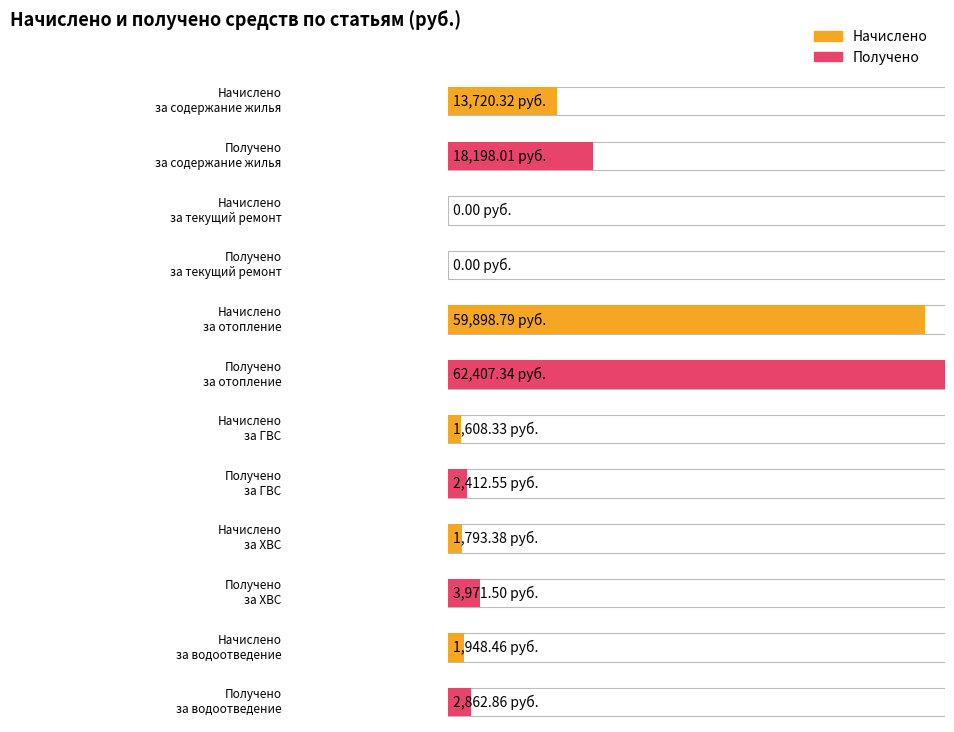

How many positive values does the Начислено series have?

5